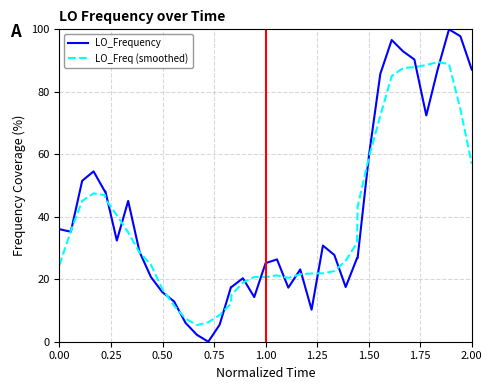

True or false: LO_Frequency has more than 0 interior local peaks.

True